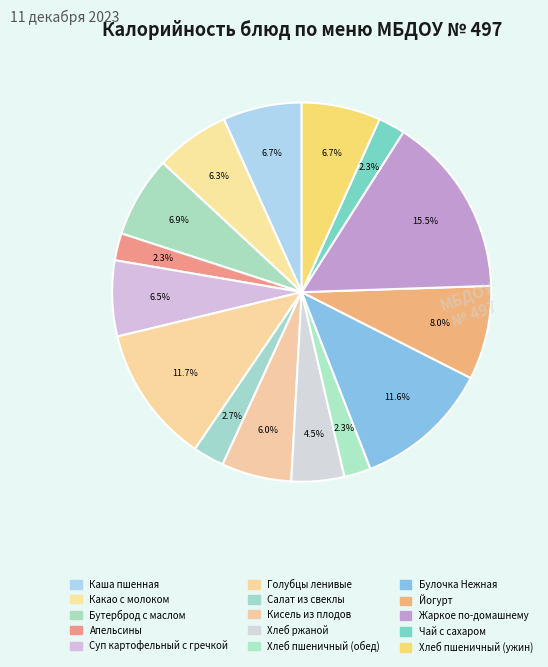

The Суп картофельный с гречкой slice represents 6% of the pie. True or false?

True